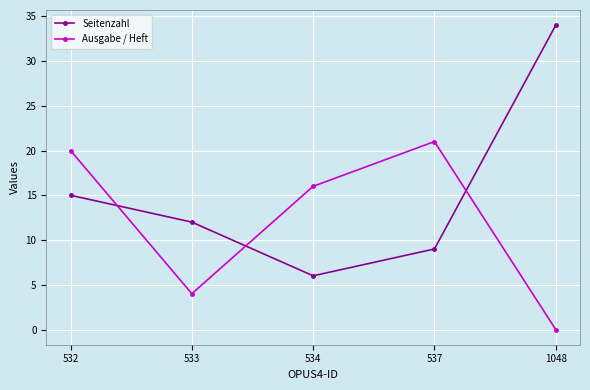

Reading right to left, extract all data points from this chart.

Seitenzahl: 34	9	6	12	15
Ausgabe / Heft: 0	21	16	4	20